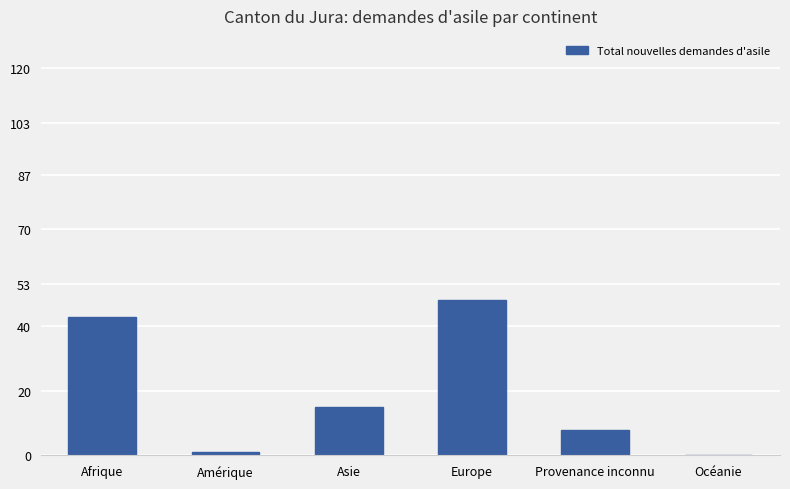

What is the sum of the values at Océanie and Amérique?

1